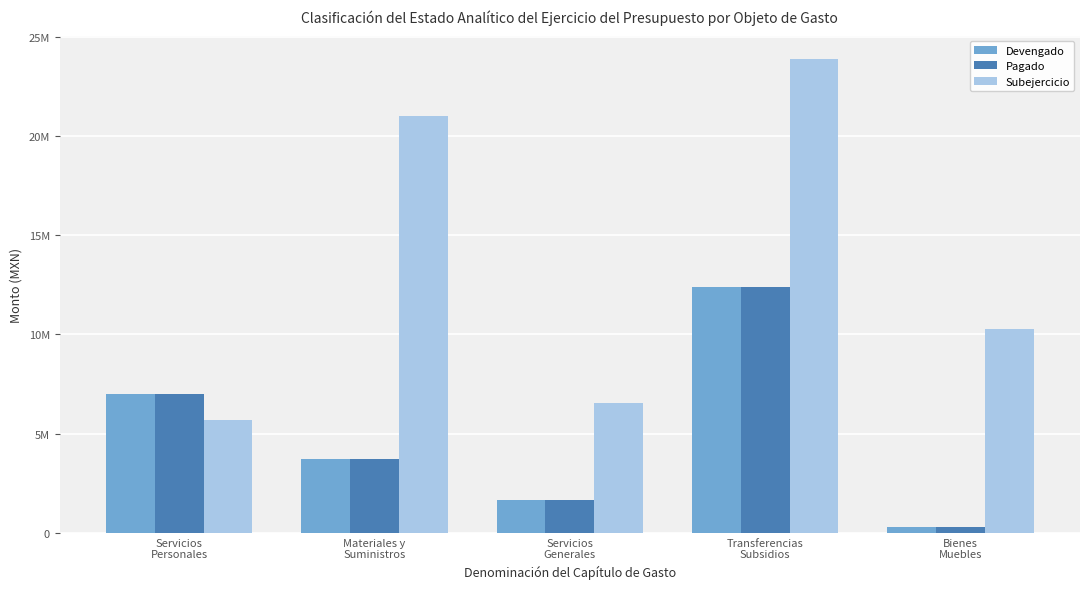

What is the difference between the second highest and minimum values in the Subejercicio series?

15304003.9